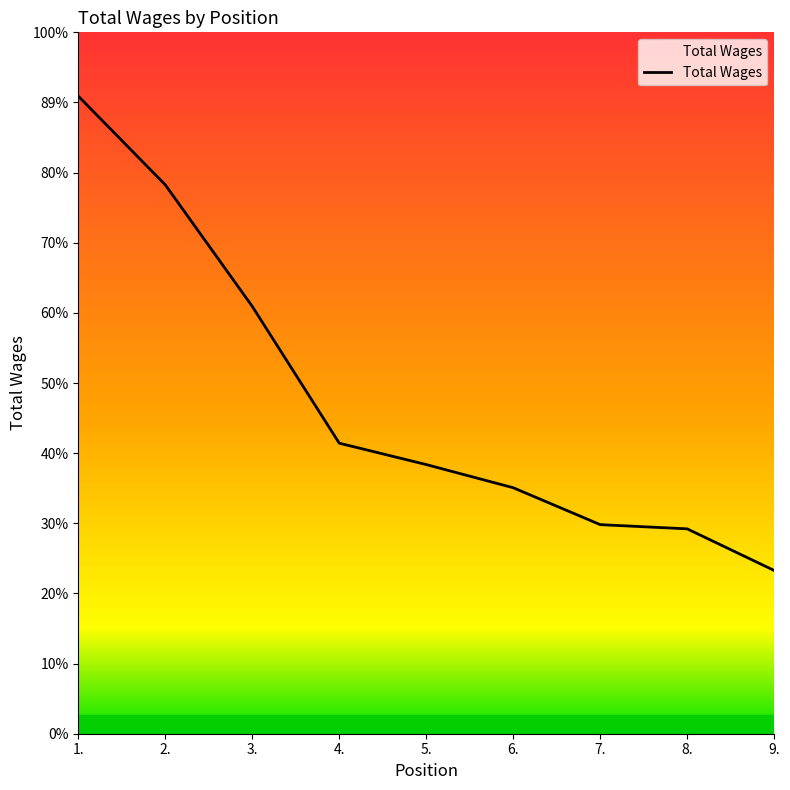

Is this an area chart (filled region under the line)?

Yes